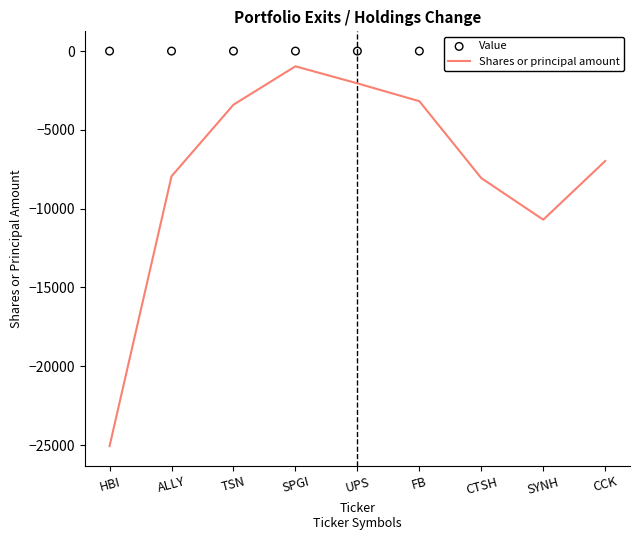

Which series has the largest Y range (max minus min)?

Shares or principal amount